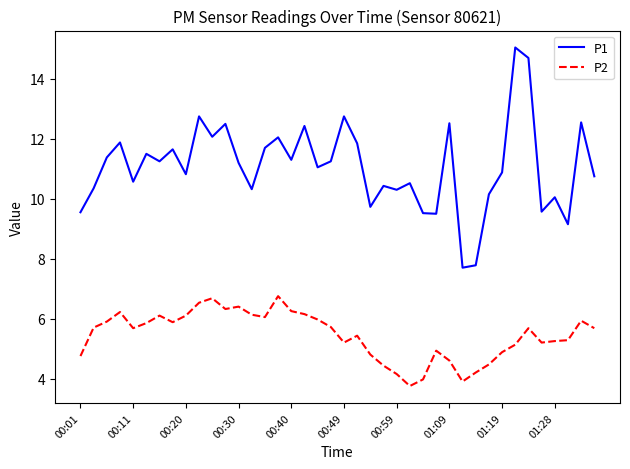

True or false: P1 and P2 cross at least once.

False